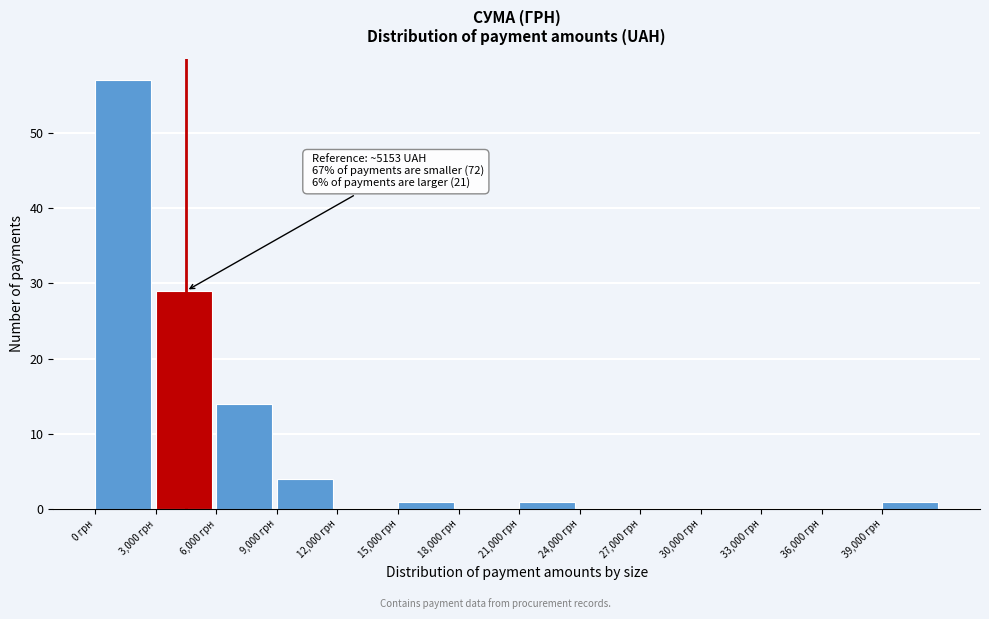

Which range on the x-axis has the tallest bar?

0 to 3000